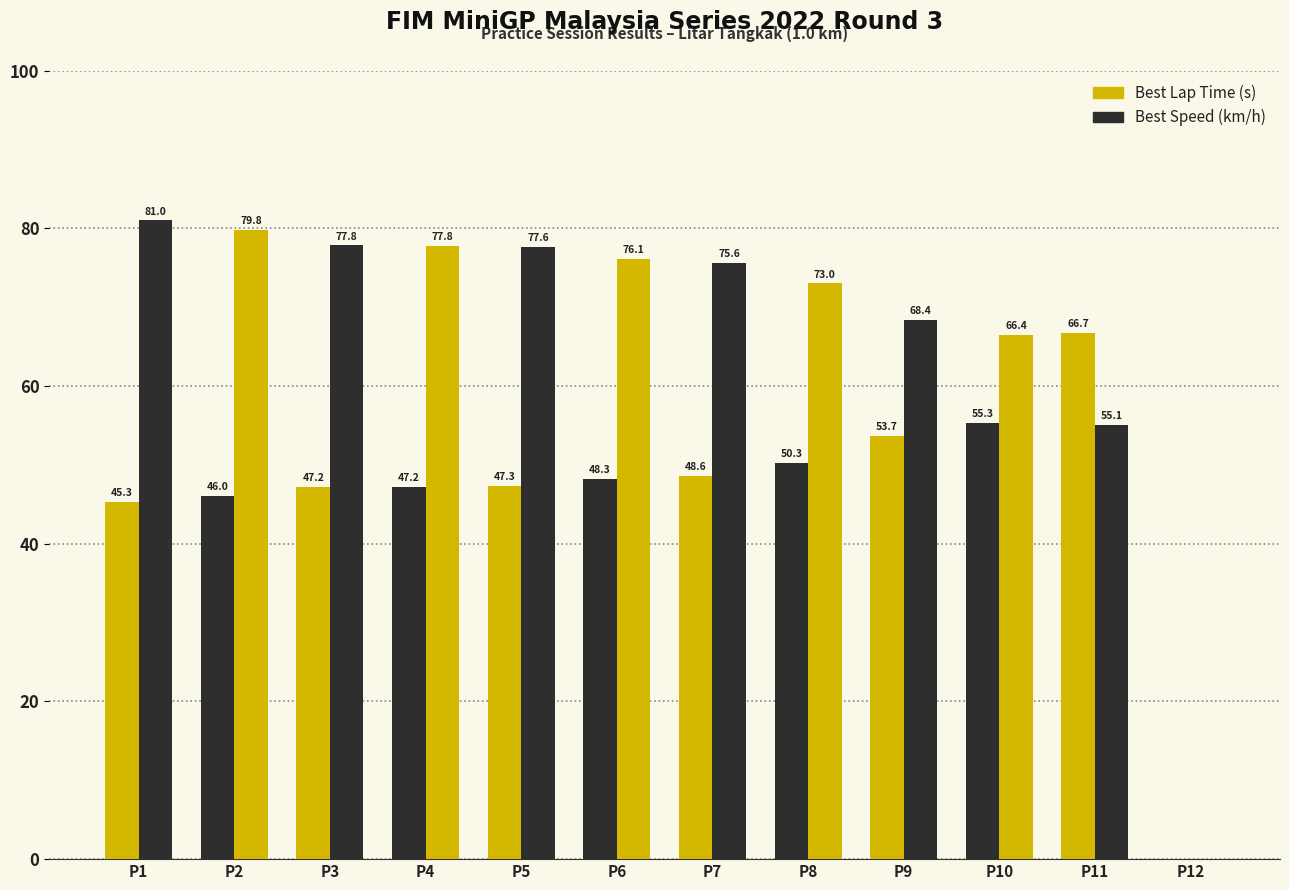

Is the value of Best Speed (km/h) at P10 greater than the value of Best Lap Time (s) at P5?

Yes